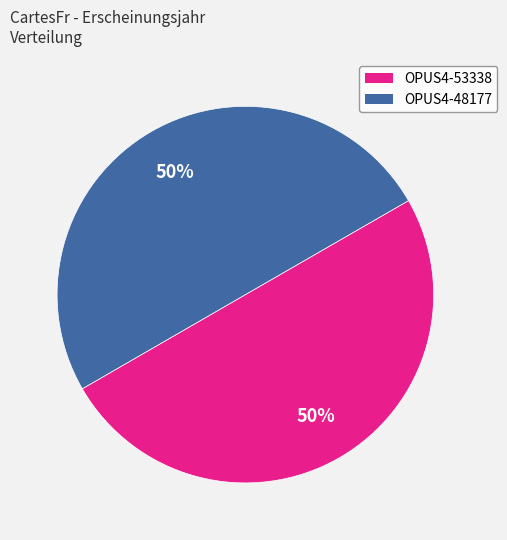

Do OPUS4-53338 and OPUS4-48177 together represent more than half of the pie?

Yes